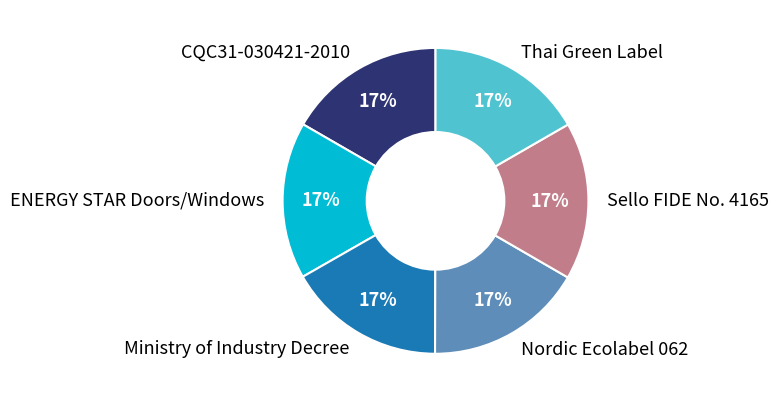

True or false: Ministry of Industry Decree accounts for 4% of the total.

False